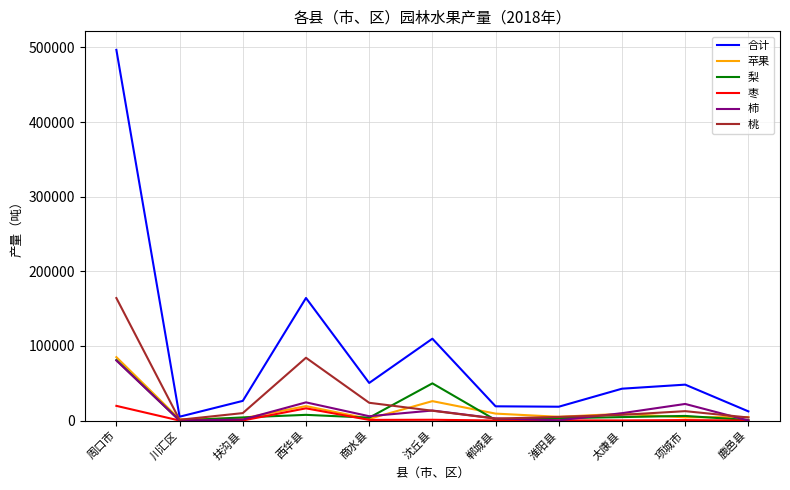

True or false: 枣 and 合计 intersect in this chart.

False